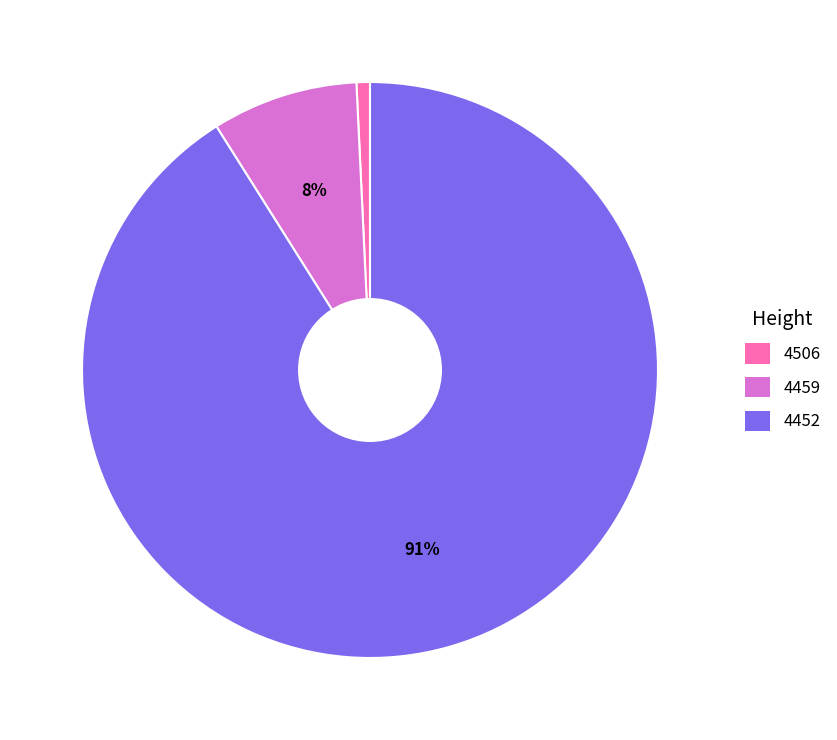

True or false: 4452 accounts for 81% of the total.

False